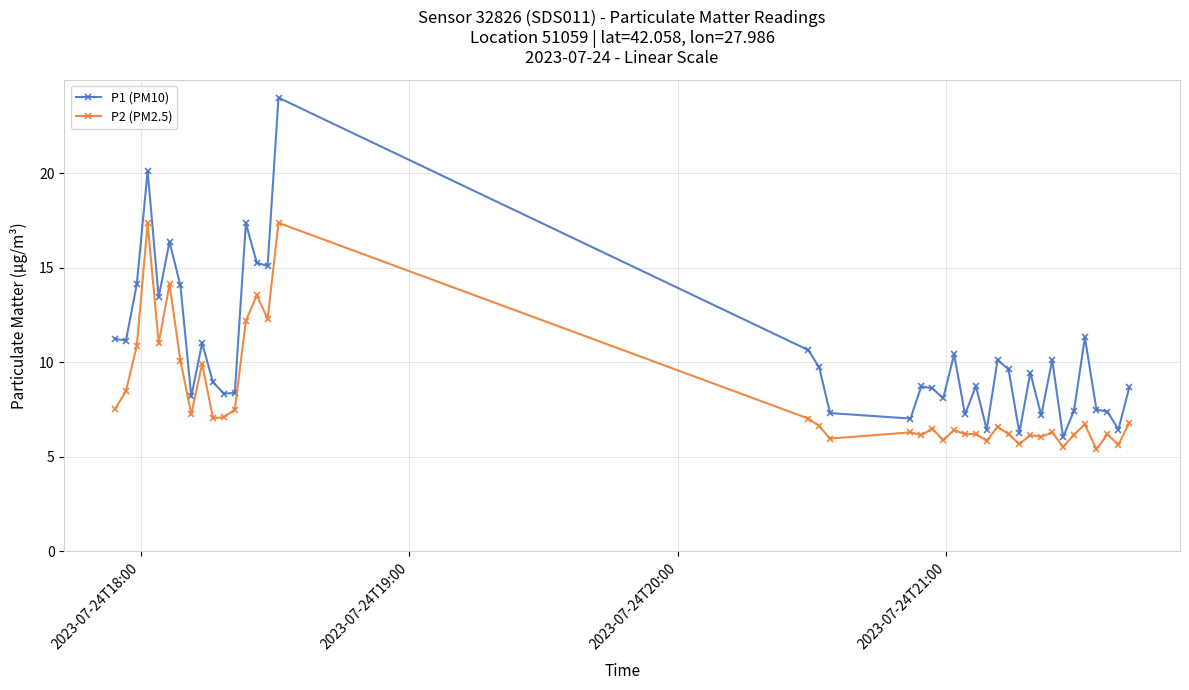

What are all the series names shown in the legend?

P1 (PM10), P2 (PM2.5)